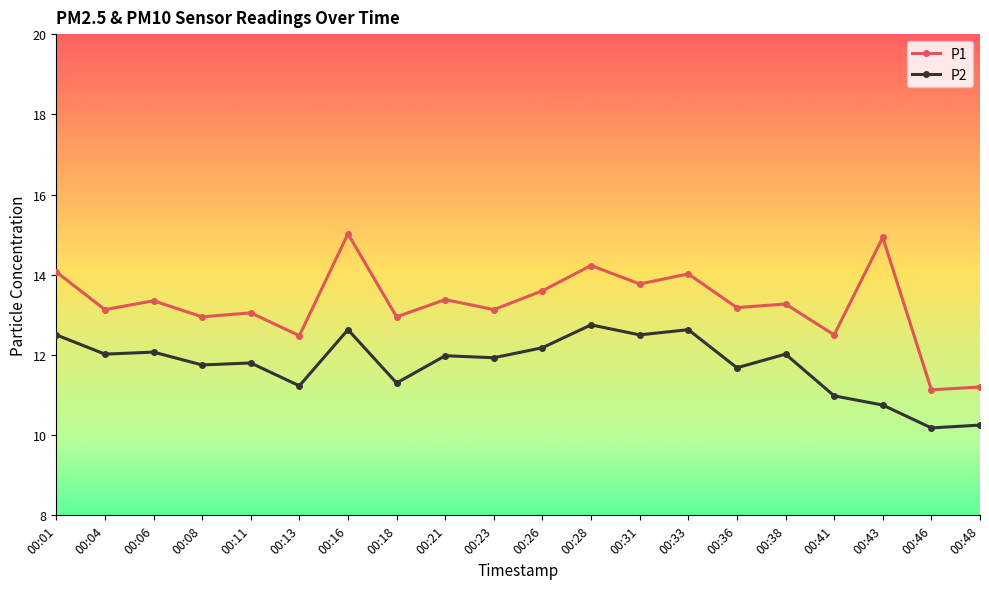

What is the approximate value of P1 at 00:46?

11.1